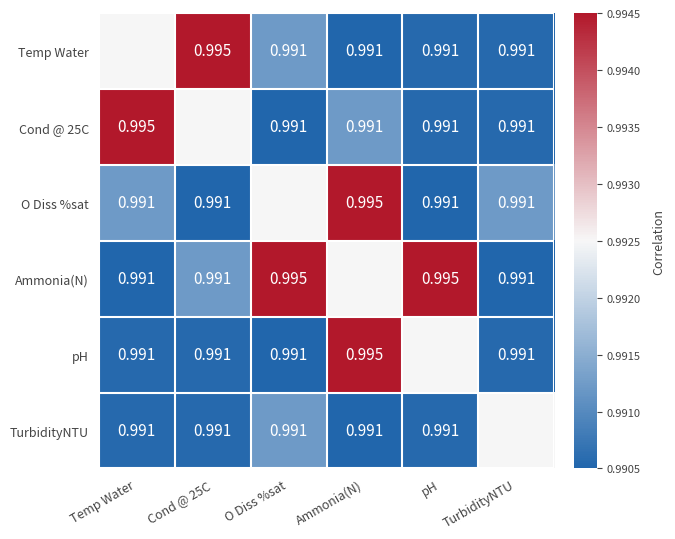

Which series has the largest total across all categories?

Ammonia(N)